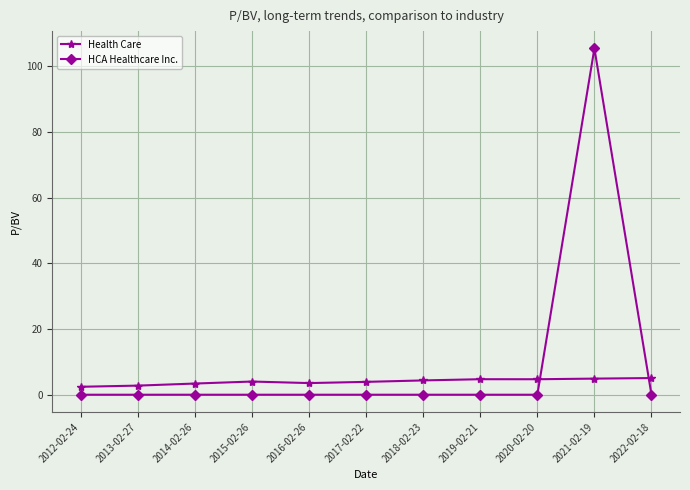

Which series ends up on top after the final intersection of HCA Healthcare Inc. and Health Care?

Health Care